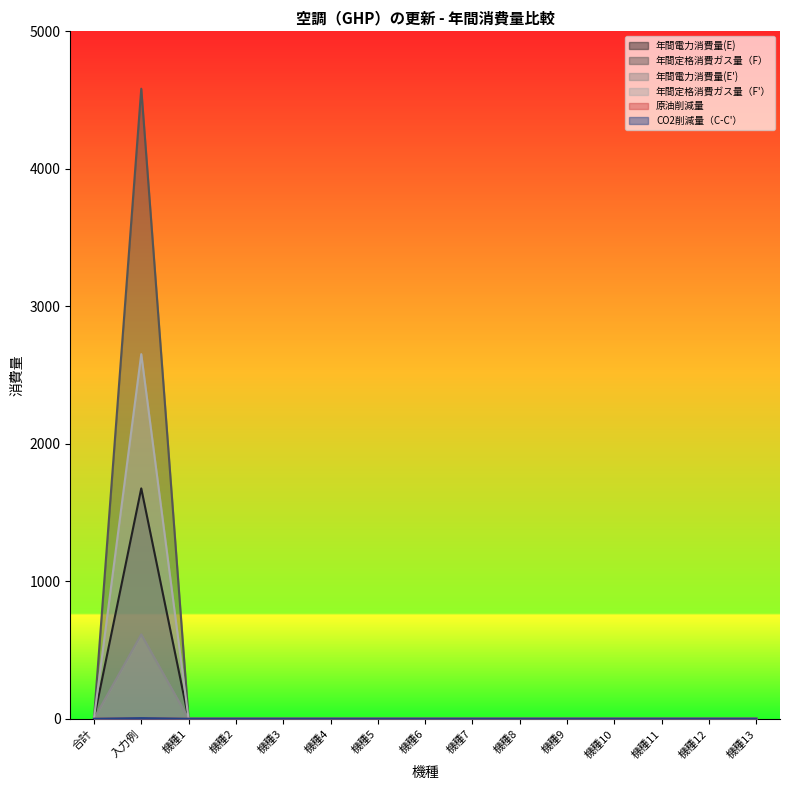

True or false: 年間電力消費量(E) and CO2削減量（C-C'） cross at least once.

False